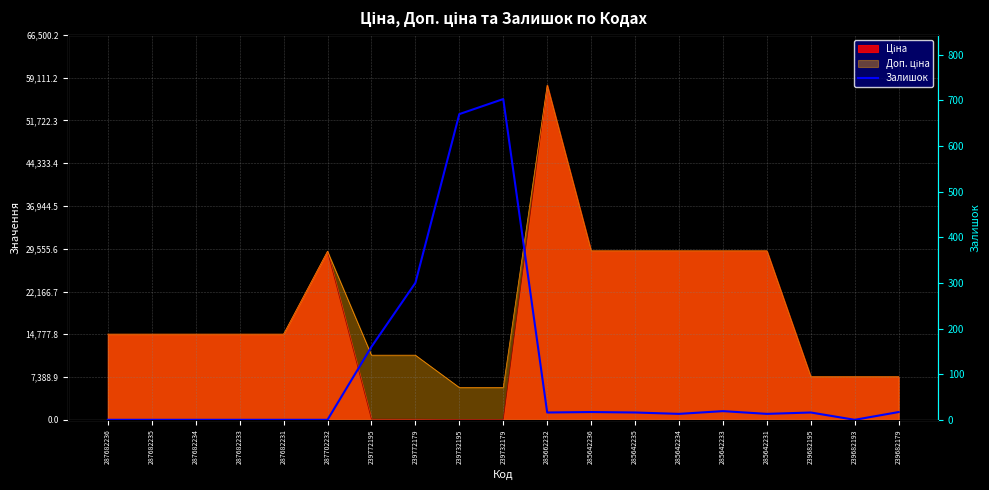

What is the label of the 9th point from the left?

239732195